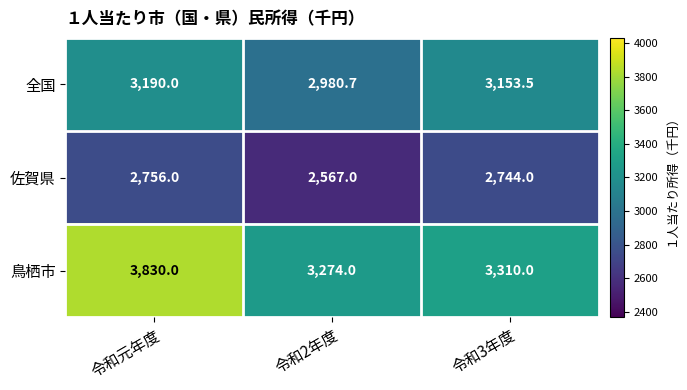

What is the average value of the 佐賀県 series?

2689.0